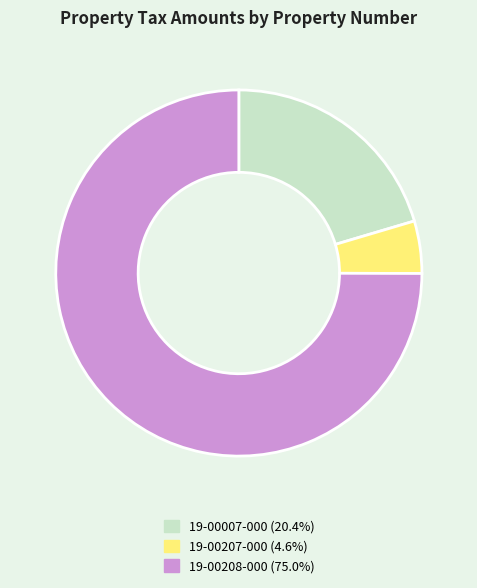

Between 19-00007-000 and 19-00208-000, which is larger?

19-00208-000